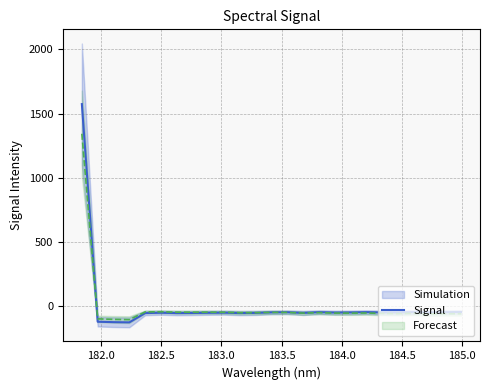

What is the lowest value of the Signal series?

-127.4